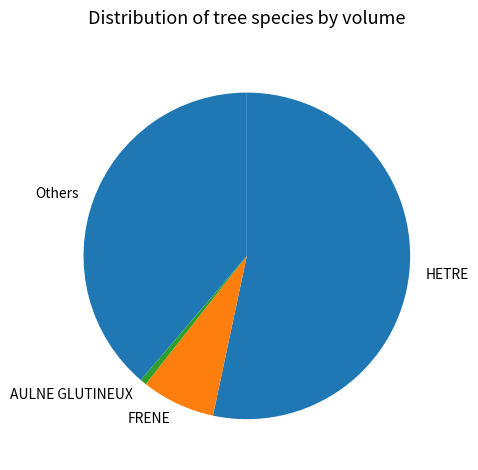

Which slice is the largest?

HETRE